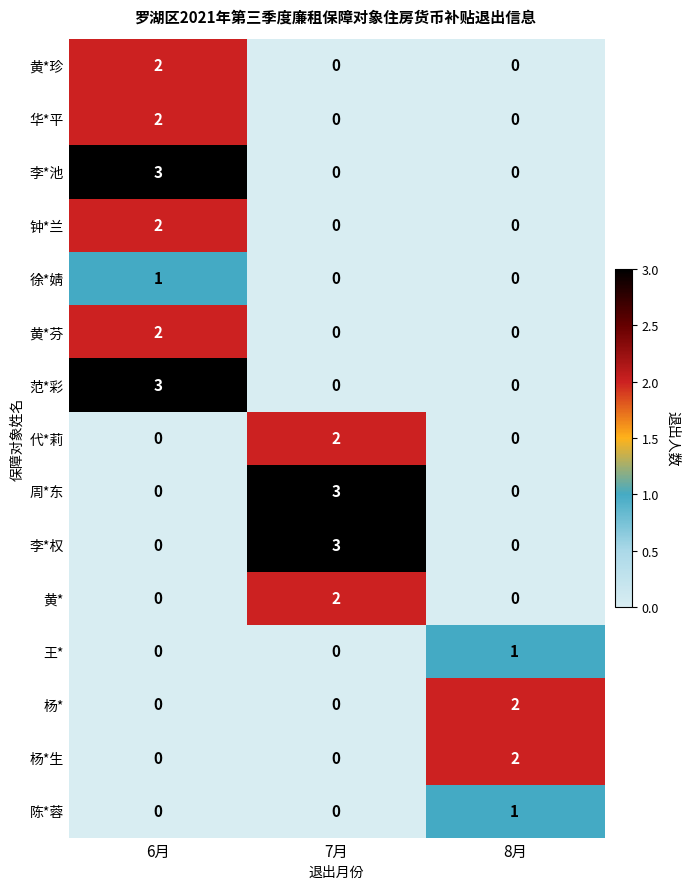

What is the maximum value shown in the chart?

3